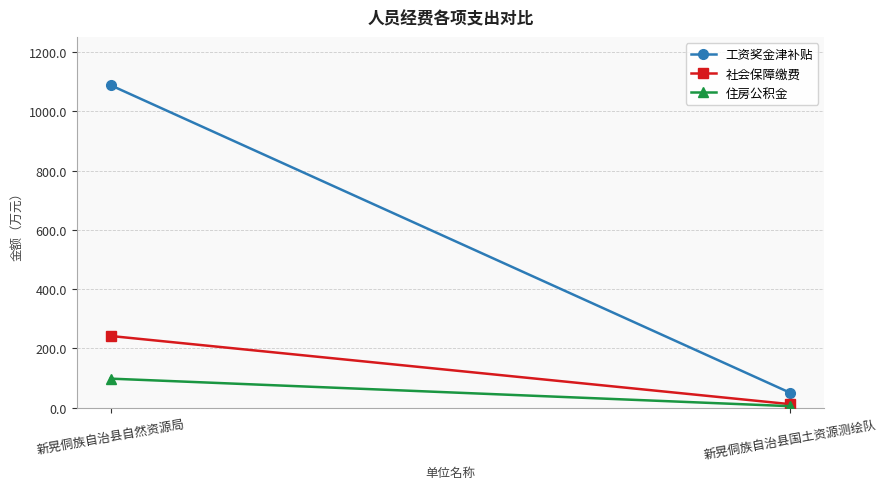

At which label does 社会保障缴费 reach its minimum?

新晃侗族自治县国土资源测绘队